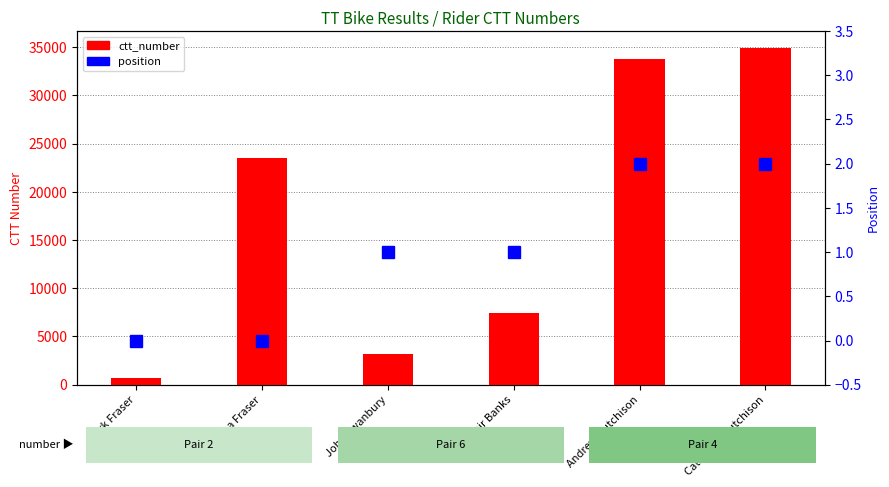

At how many categories does at least one series exceed 33633?

2